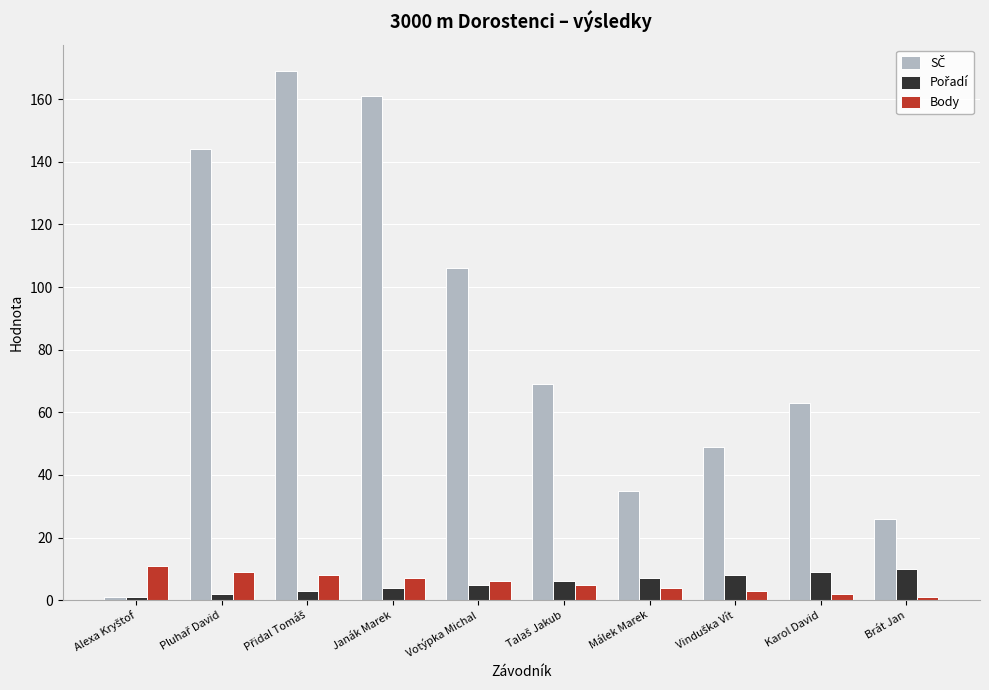

What is the difference between the maximum and minimum values in the Body series?

10